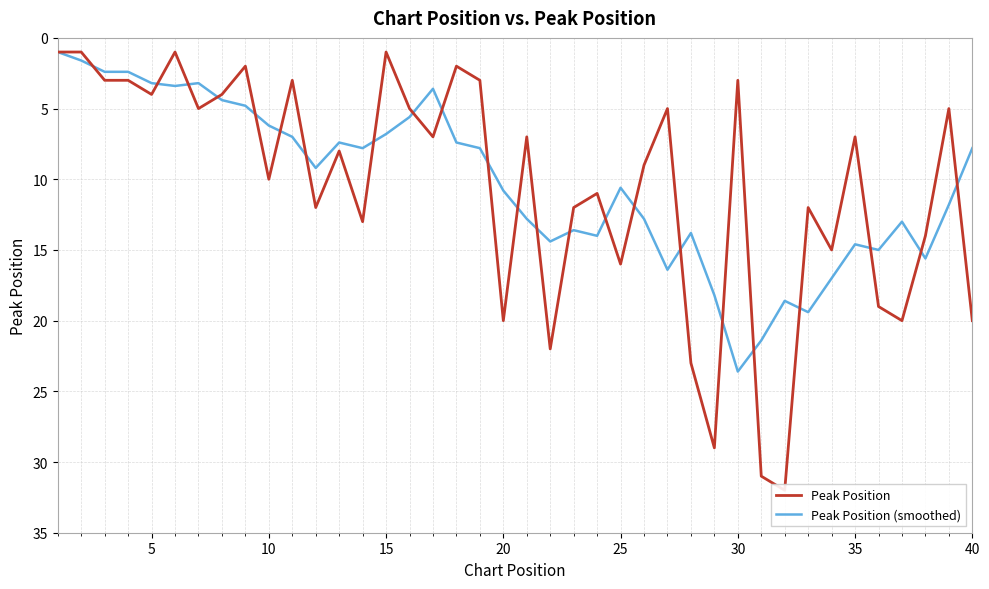

At which label does Peak Position (smoothed) reach its peak?

30